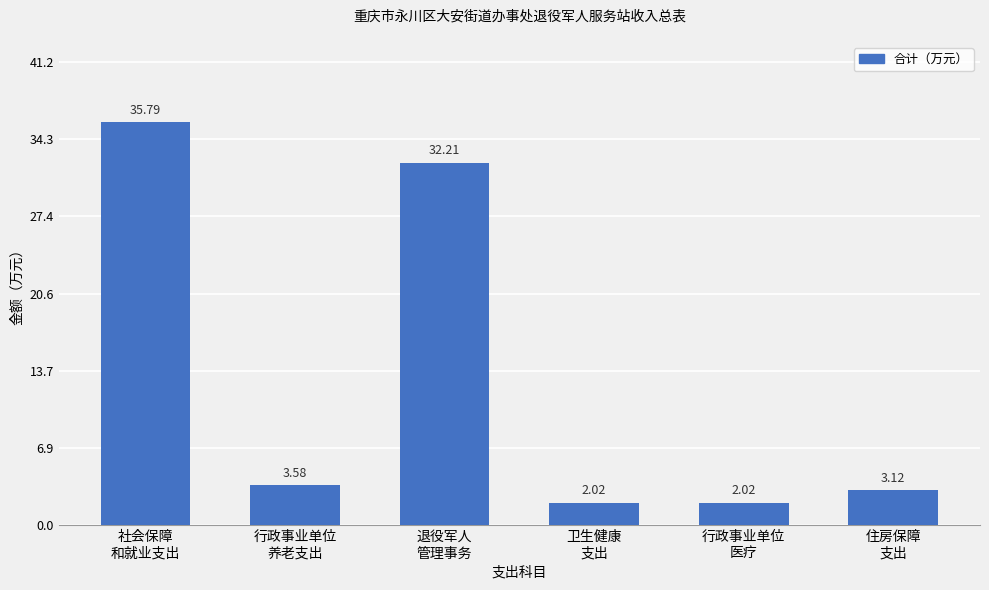

What is the difference between the maximum and second lowest values?

33.8